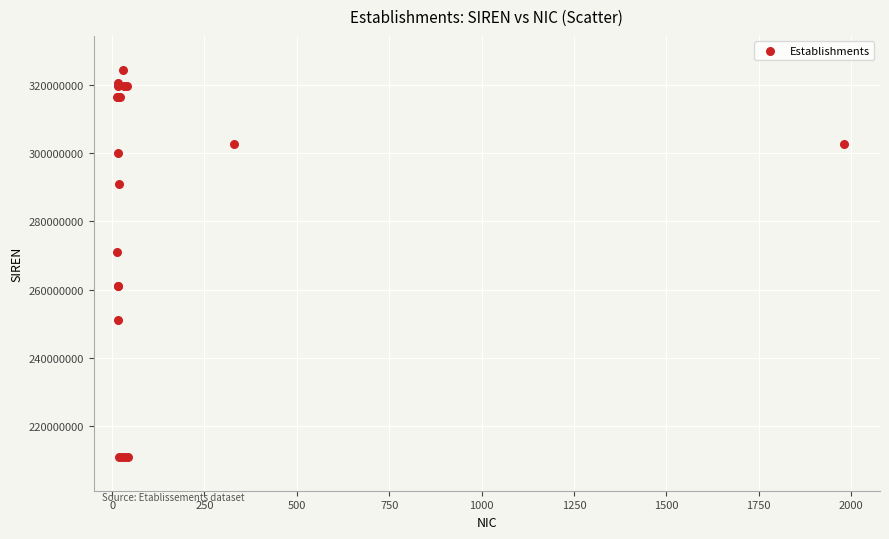

What Y value in the scatter plot is closest to 267720906?

271001109